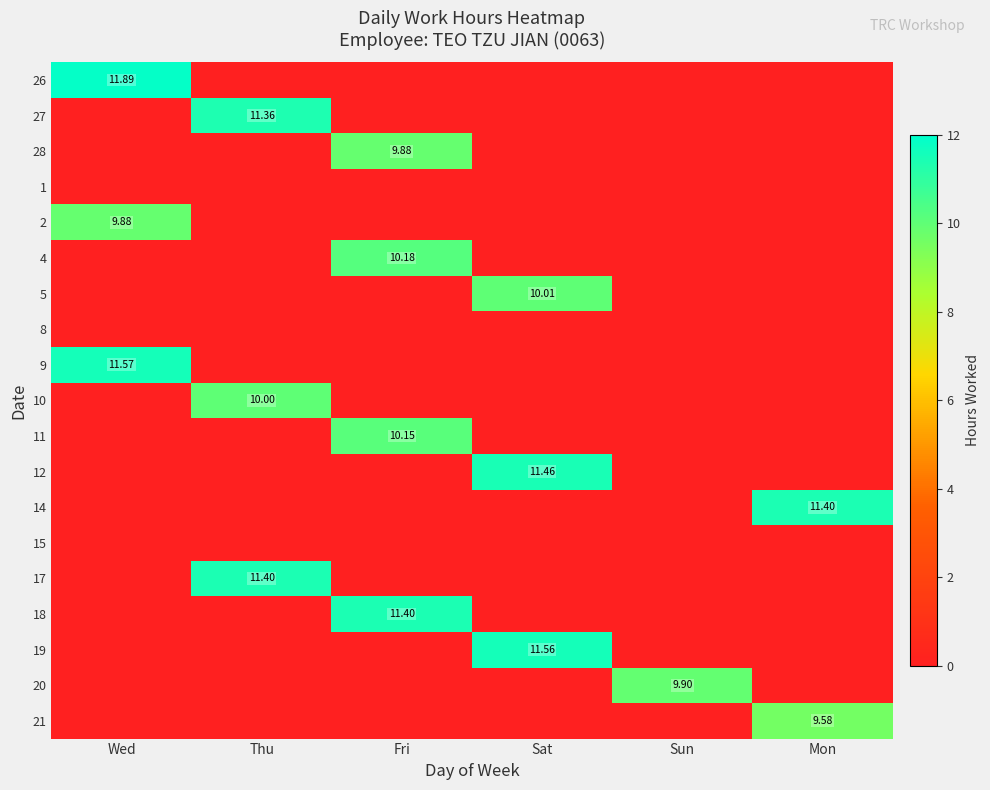

Between Sat and Thu, which is larger?

Sat